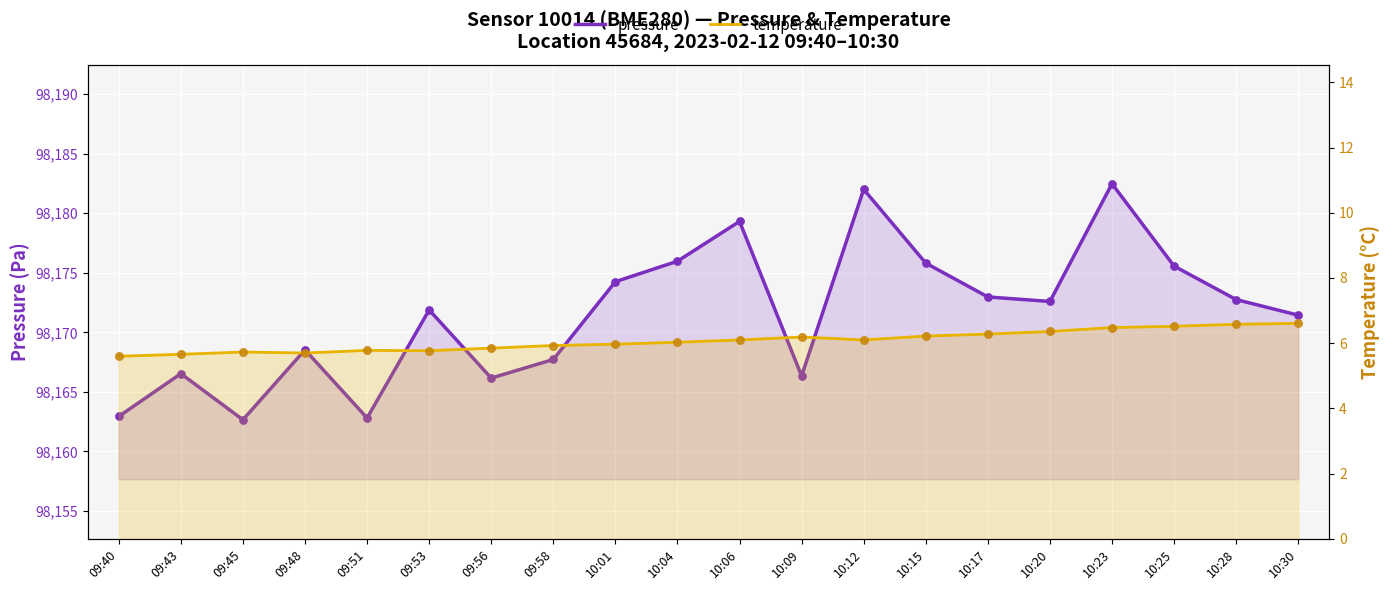

Which series reaches the maximum Y coordinate?

pressure